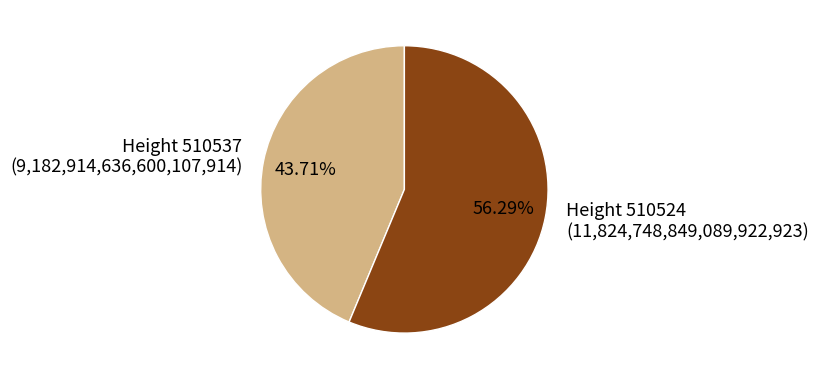

Between Height 510524 (11,824,748,849,089,922,923) and Height 510537 (9,182,914,636,600,107,914), which is larger?

Height 510524 (11,824,748,849,089,922,923)